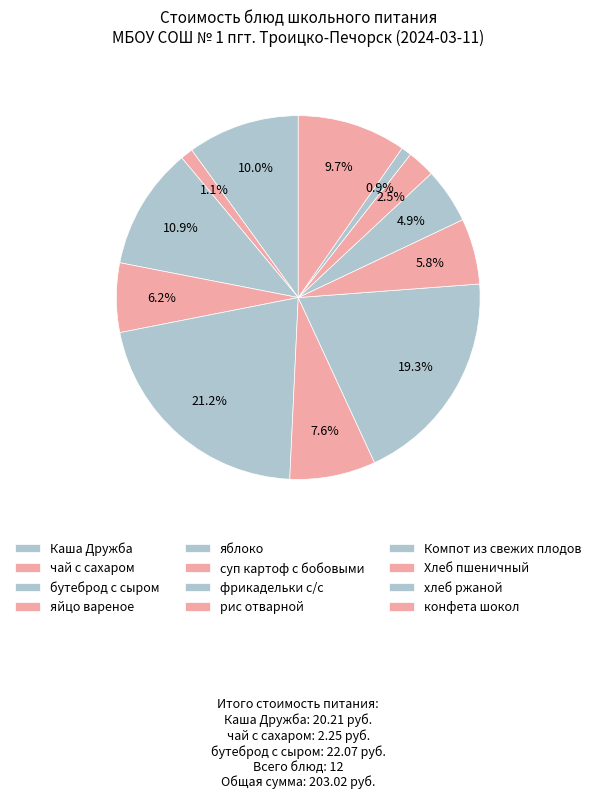

How many segments does this pie chart have?

12